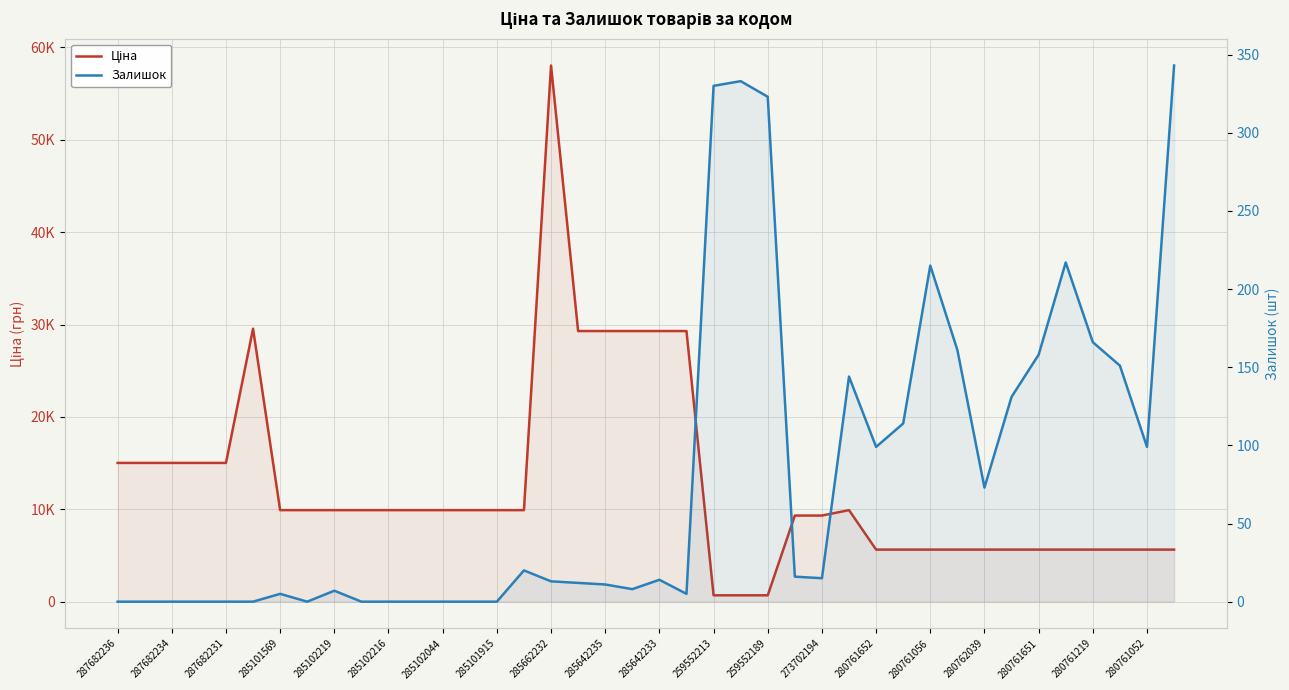

True or false: Залишок has more than 0 interior local peaks.

True